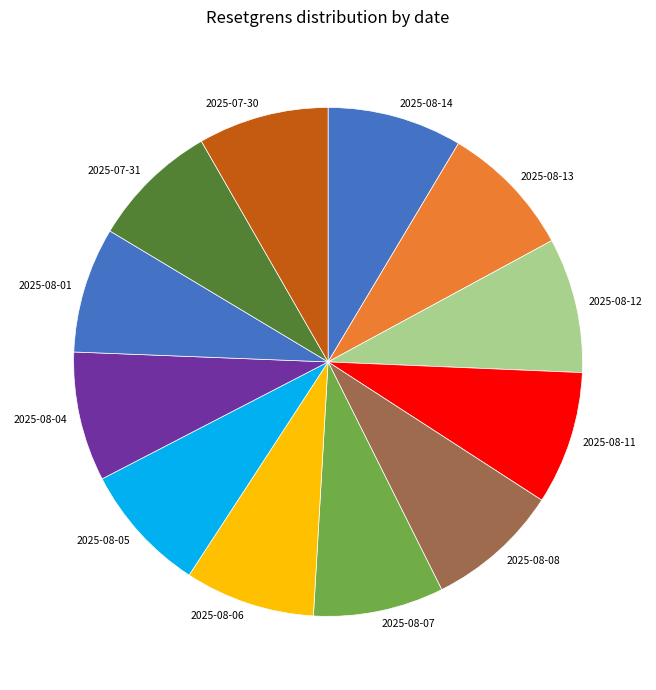

Count the number of slices in the pie.

12